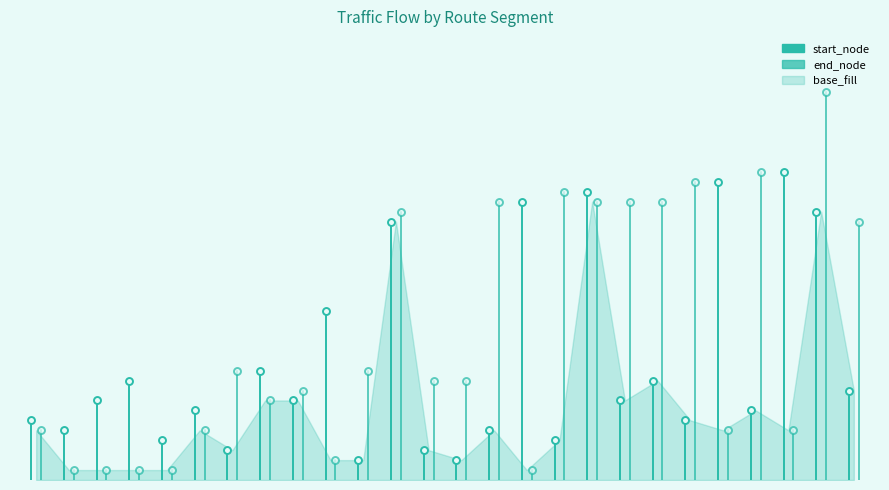

What is the value of the start_node point at the 2nd from the left?

6